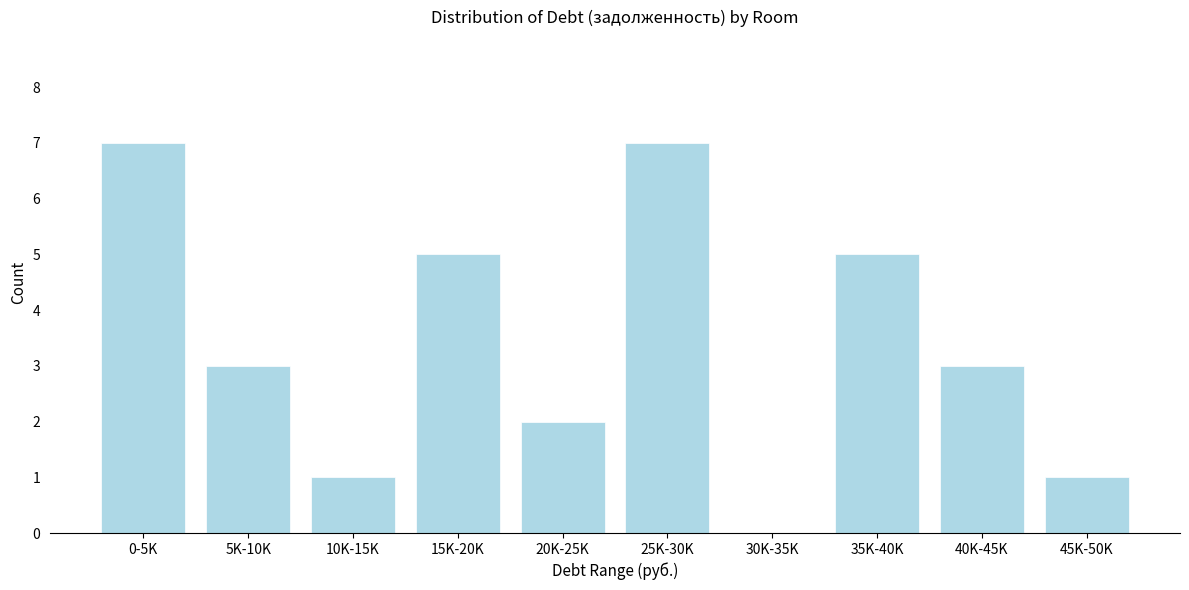

Reading left to right, transcribe all the data shown in this chart.

0-5K=7	5K-10K=3	10K-15K=1	15K-20K=5	20K-25K=2	25K-30K=7	30K-35K=0	35K-40K=5	40K-45K=3	45K-50K=1